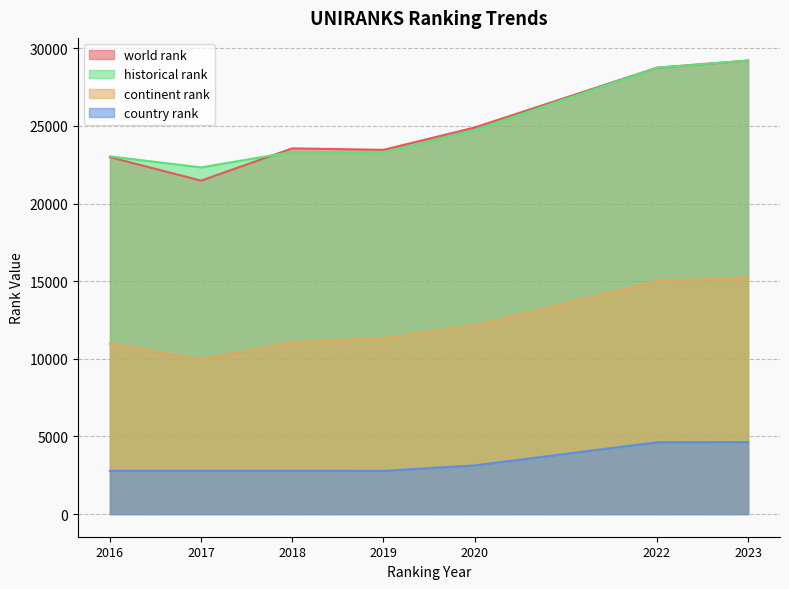

Reading right to left, what are all the values shown in this chart?

world rank: 2023=29206.0	2022=28746.0	2020=24895.0	2019=23457.0	2018=23552.0	2017=21475.0	2016=22983.0
continent rank: 2023=15250.0	2022=14999.0	2020=12141.0	2019=11325.0	2018=11070.0	2017=9958.0	2016=10961.0
country rank: 2023=4631.0	2022=4621.0	2020=3131.0	2019=2780.0	2018=2784.0	2017=2782.0	2016=2784.0
historical rank: 2023=29206.0	2022=28746.0	2020=24730.5	2019=23276.0	2018=23320.5	2017=22324.5	2016=23035.5